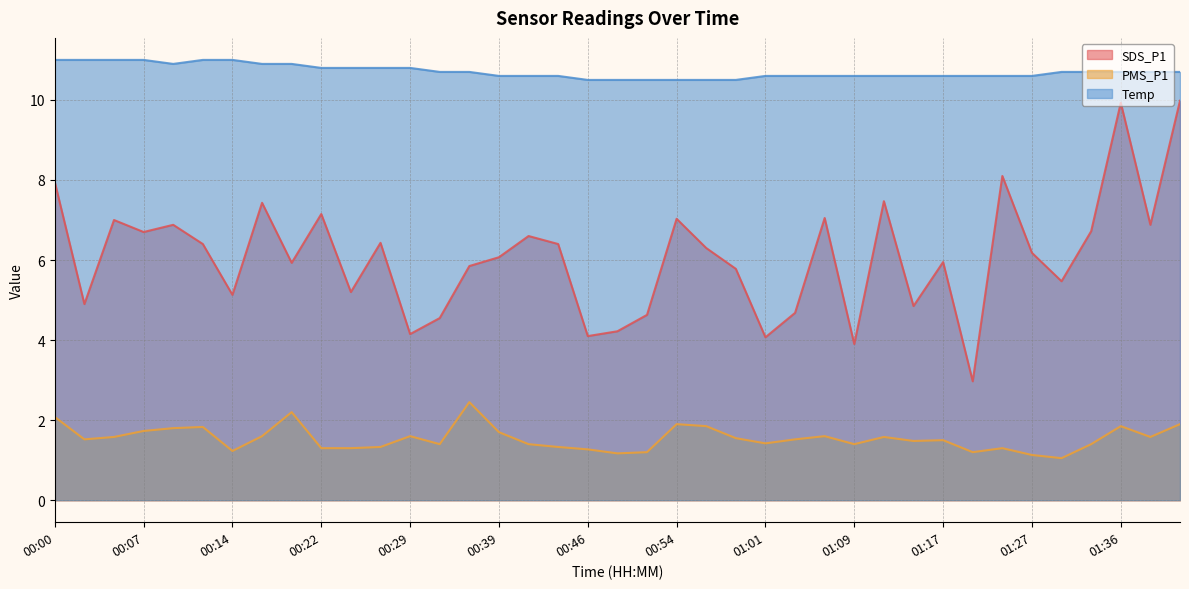

True or false: SDS_P1 has a value of 12.3 at 01:25.

False